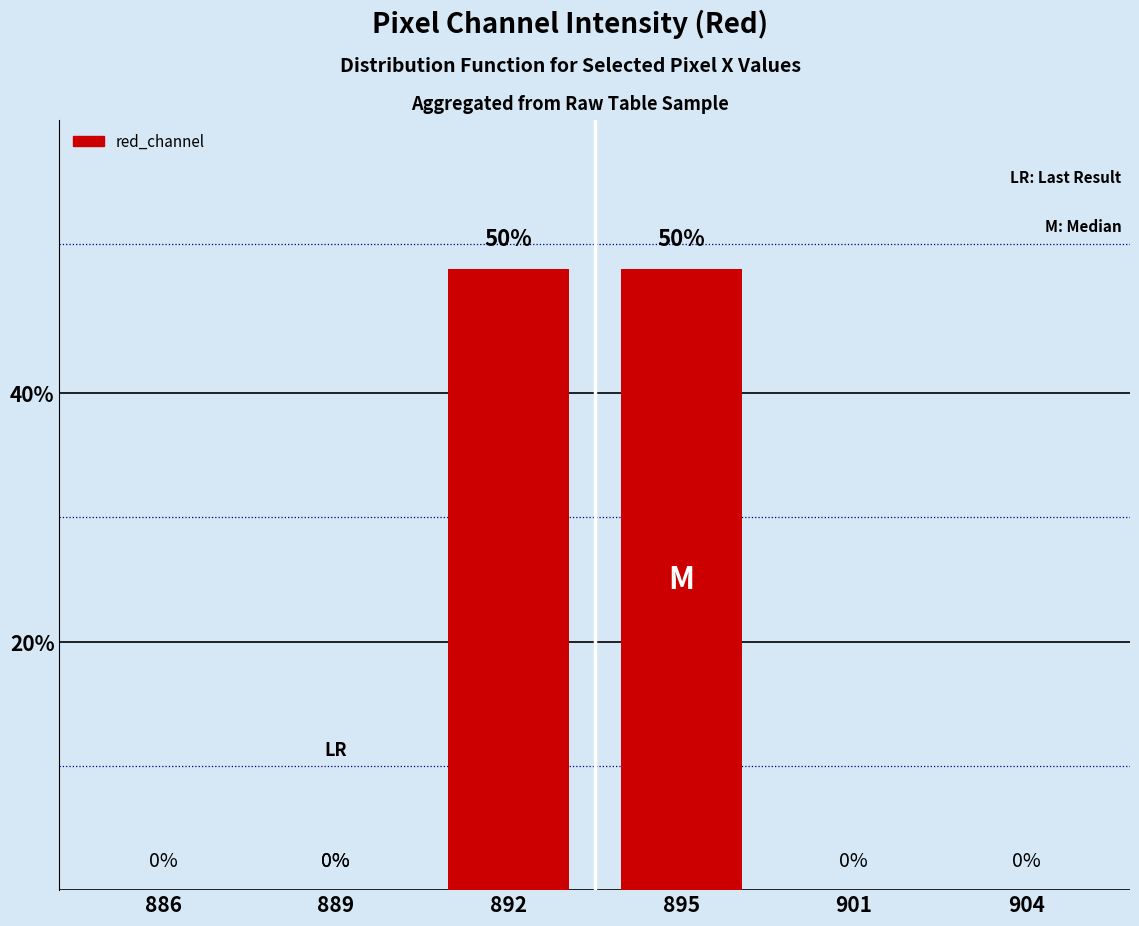

Reading right to left, extract all data points from this chart.

0	0	50	50	0	0